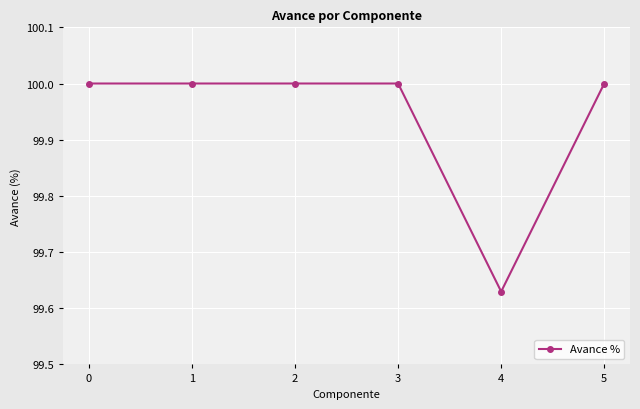

What is the sum of the values at 5 and 4?

199.6